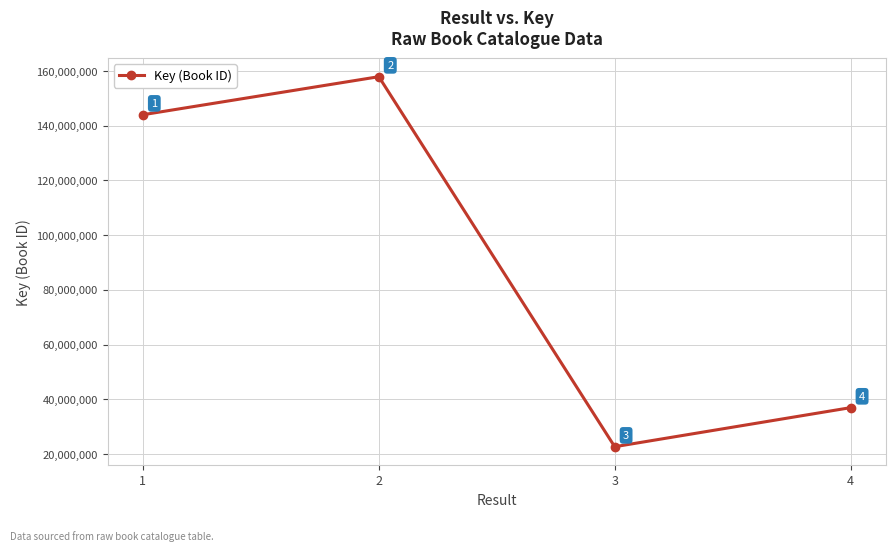

How many categories are shown in the chart?

4